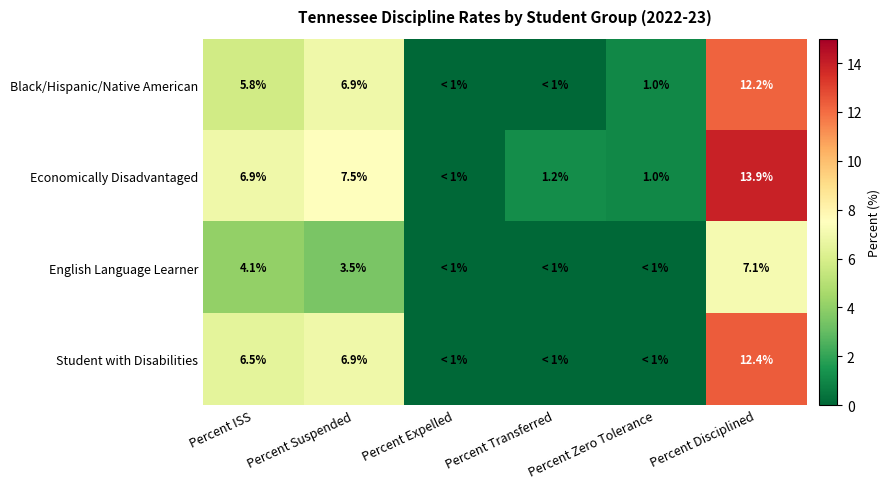

What is the difference between the Economically Disadvantaged values at Percent Disciplined and Percent Suspended?

6.4